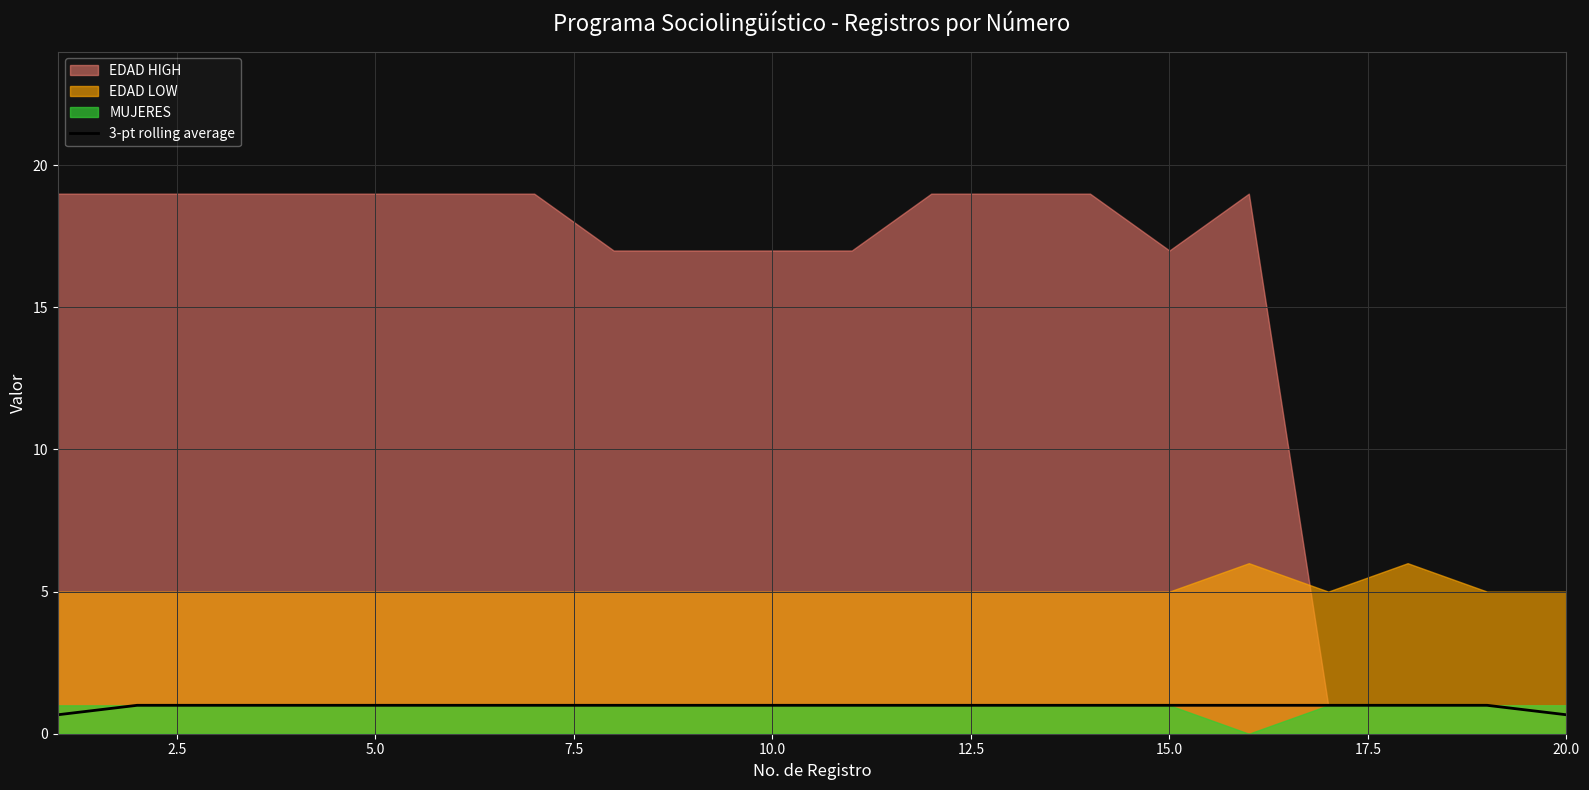

Count the number of categories in the chart.

20